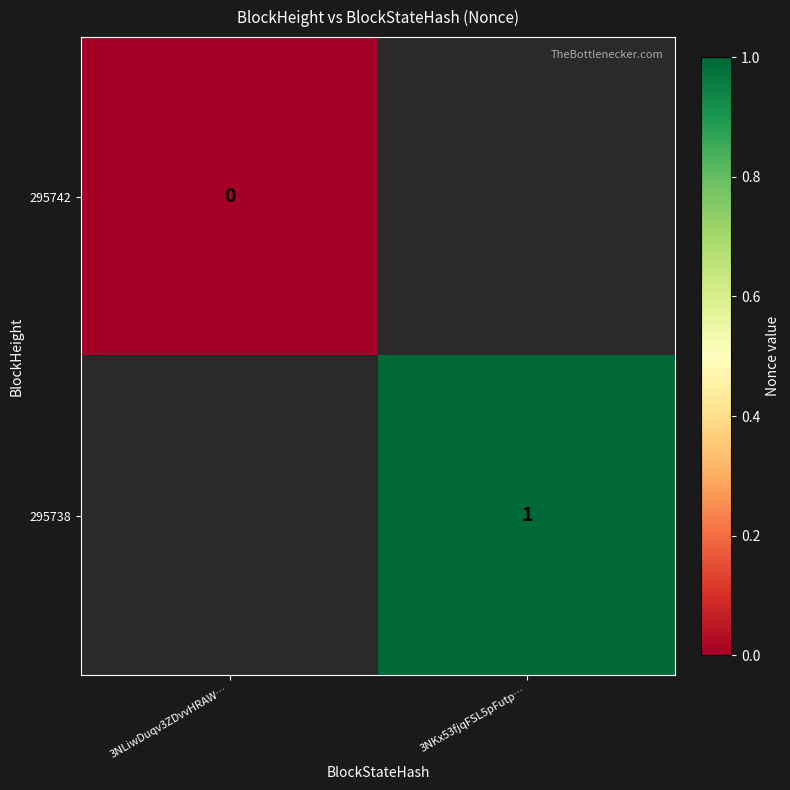

The value of 295738 at 3NKx53fjqFSL5pFutp… is 1. True or false?

True